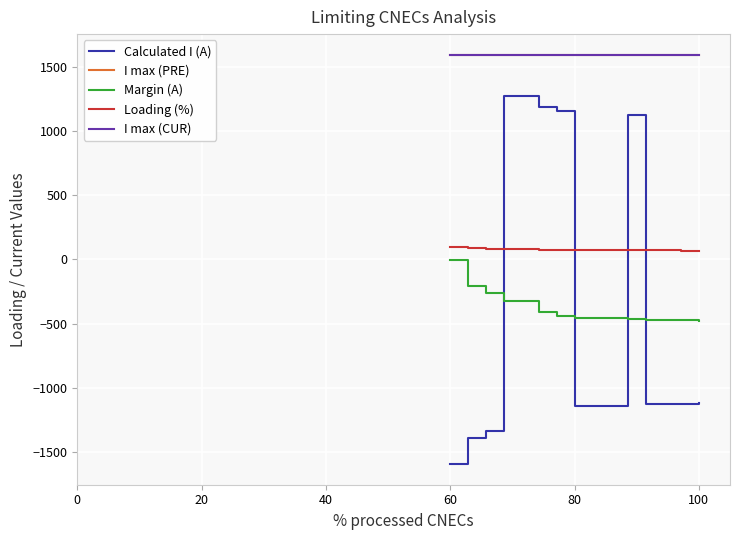

Does the chart have visible grid lines?

Yes